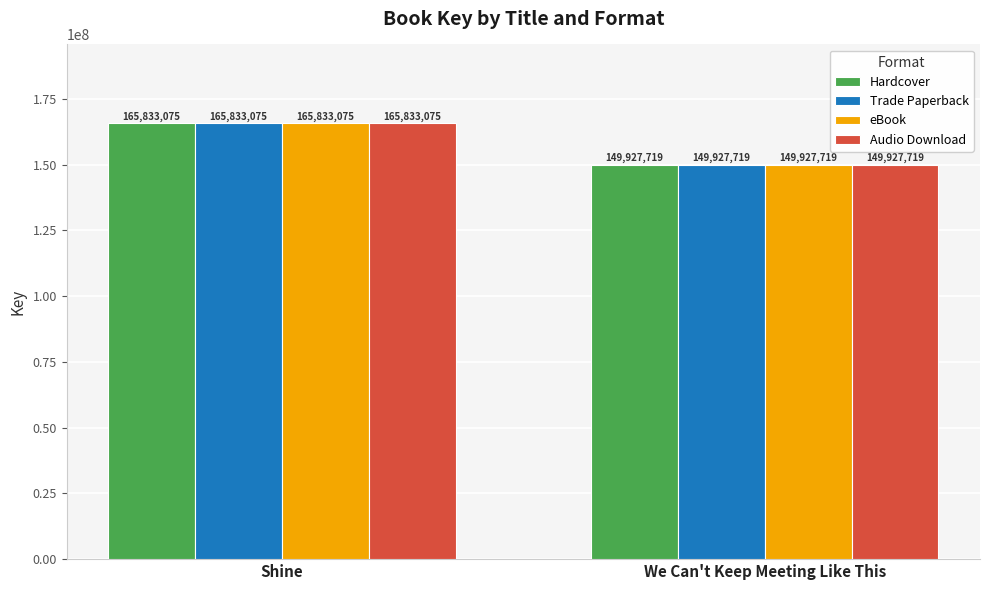

Reading left to right, what are all the values shown in this chart?

Hardcover: 165833075	149927719
Trade Paperback: 165833075	149927719
eBook: 165833075	149927719
Audio Download: 165833075	149927719